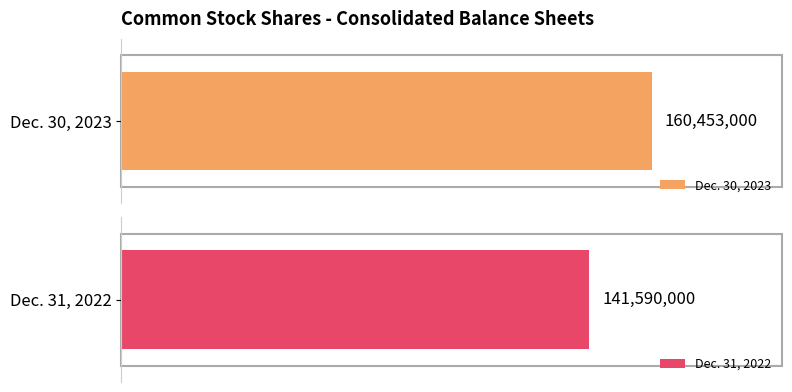

What is the greatest value displayed?

160453000